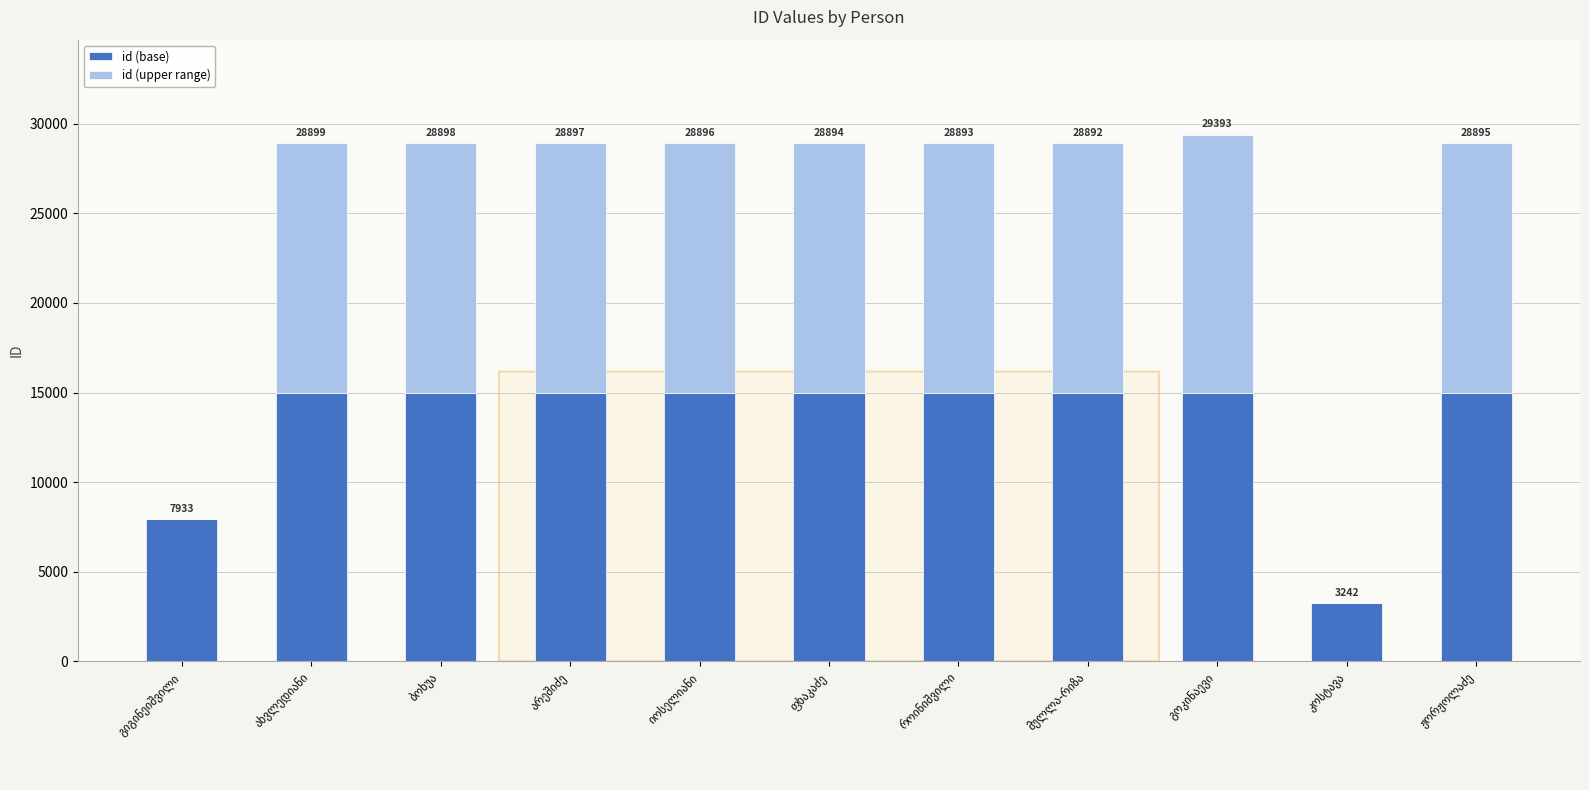

What are all the series names shown in the legend?

id (base), id (upper range)